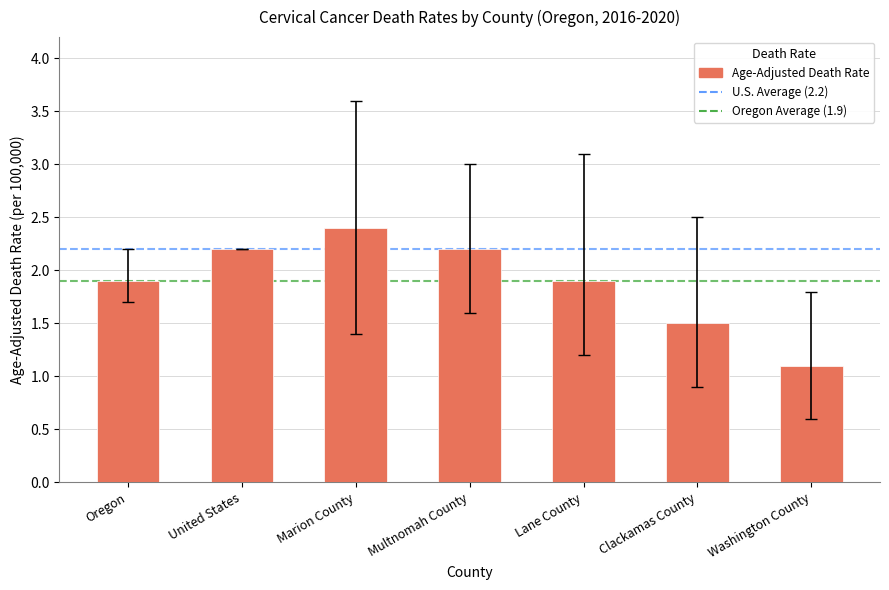

What is the average value?

1.9